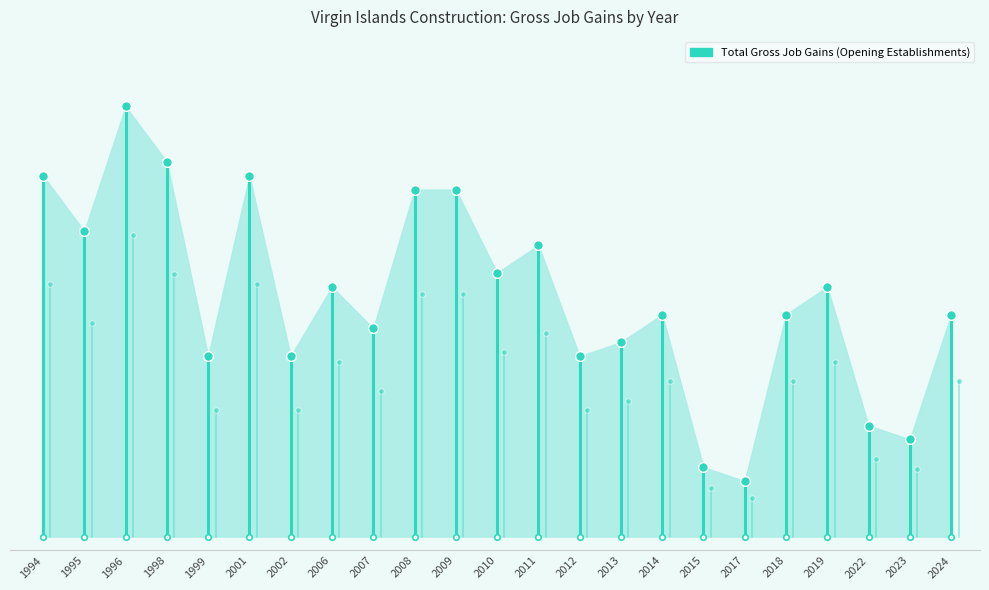

True or false: Total Gross Job Gains has more than 2 points higher than both neighbors.

True